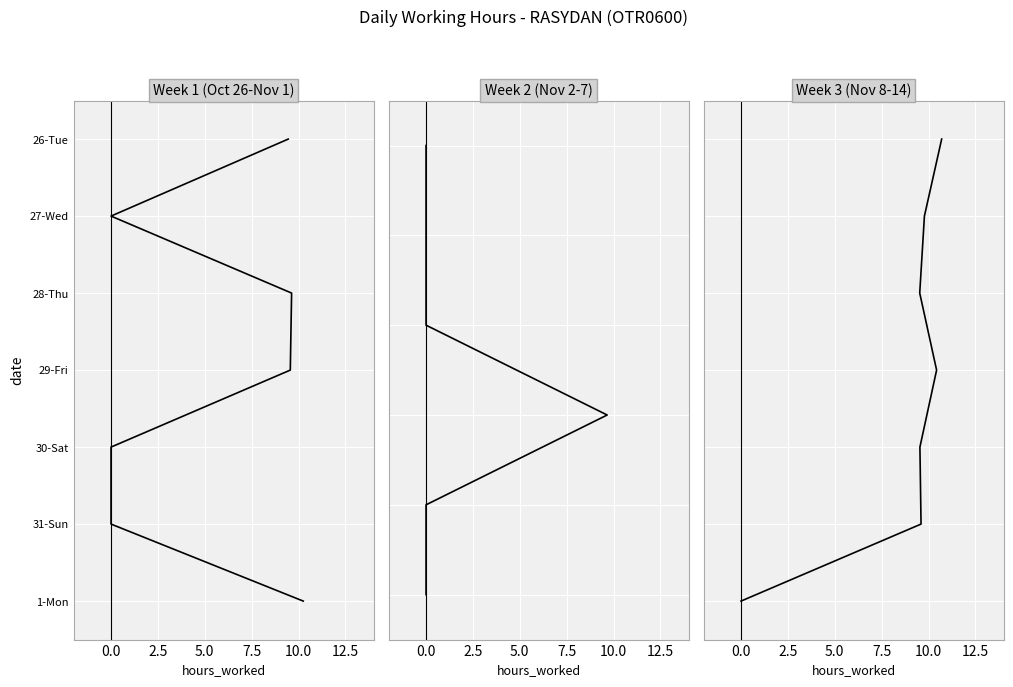

At which category does Week 1 (Oct 26 - Nov 1) reach its first local peak?

28-Thu